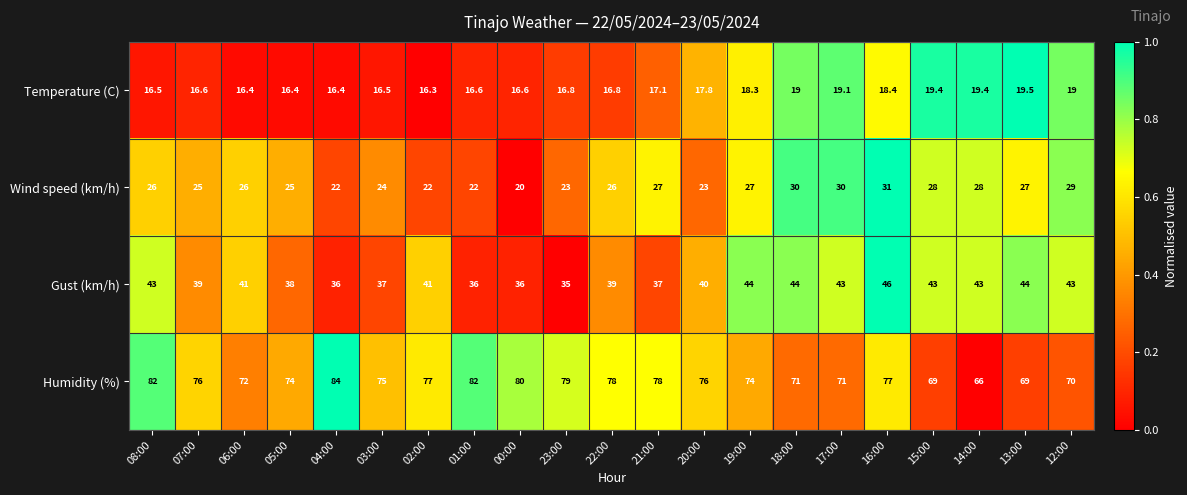

The value of Humidity (%) at 14:00 is 111.5. True or false?

False